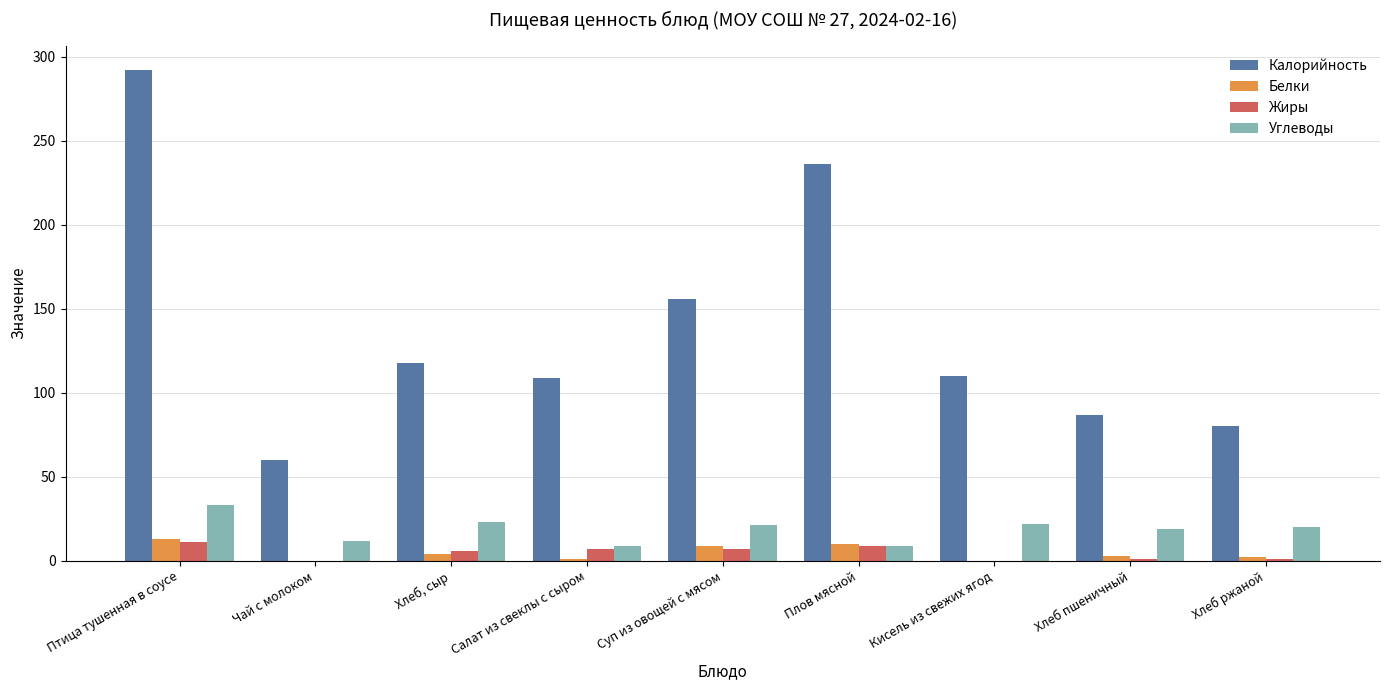

Is the value of Углеводы at Хлеб ржаной greater than the value of Белки at Хлеб, сыр?

Yes